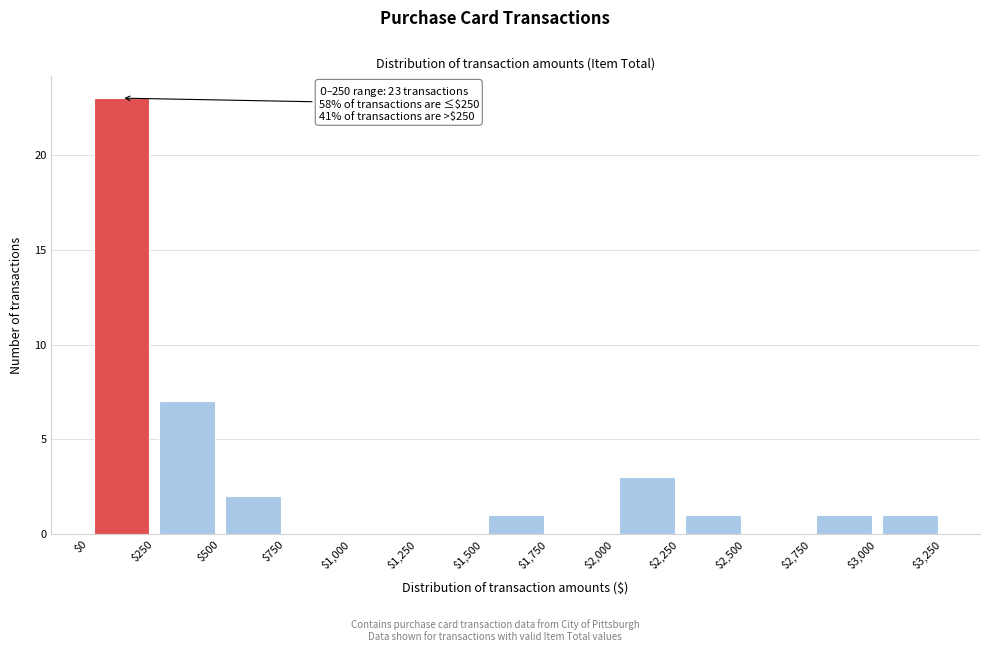

Which range on the x-axis has the tallest bar?

$0 to $250